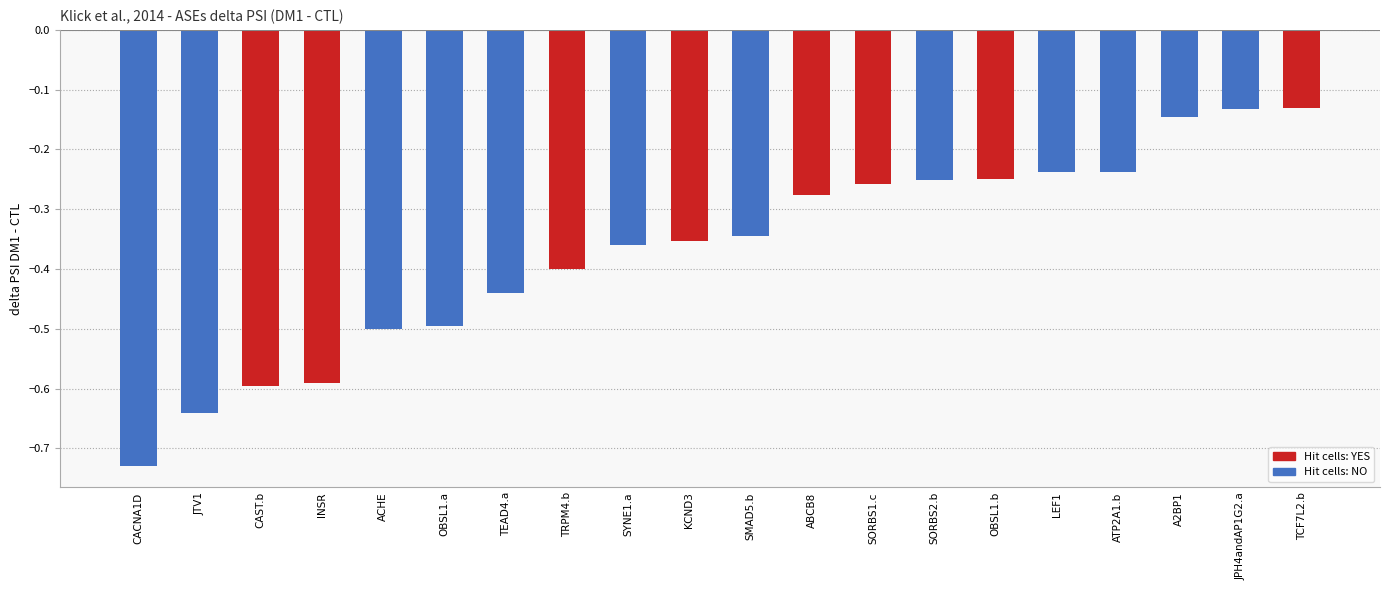

Between SYNE1.a and ABCB8, which is larger?

ABCB8